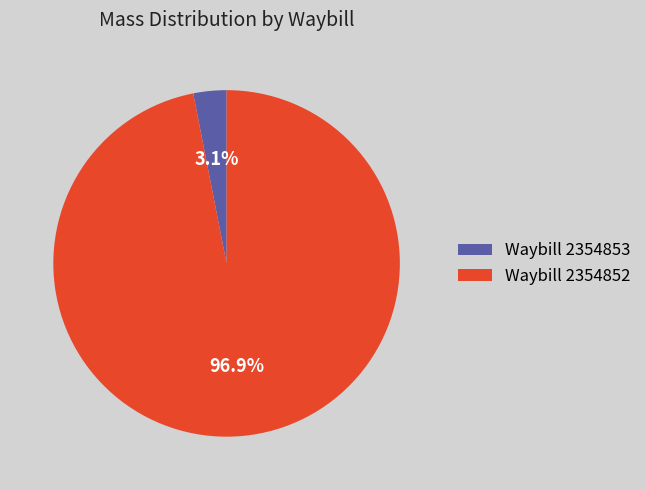

What portion of the pie excludes Waybill 2354853?

96.9%